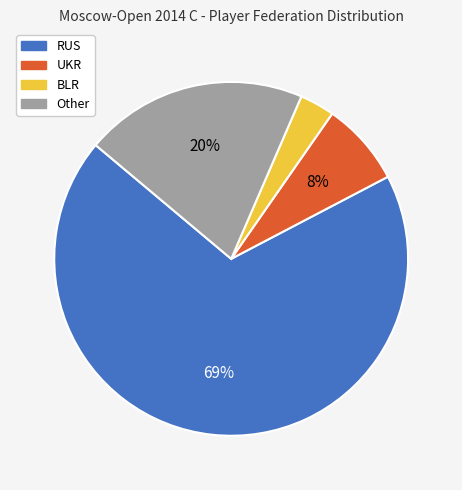

Does any single category account for the majority?

Yes